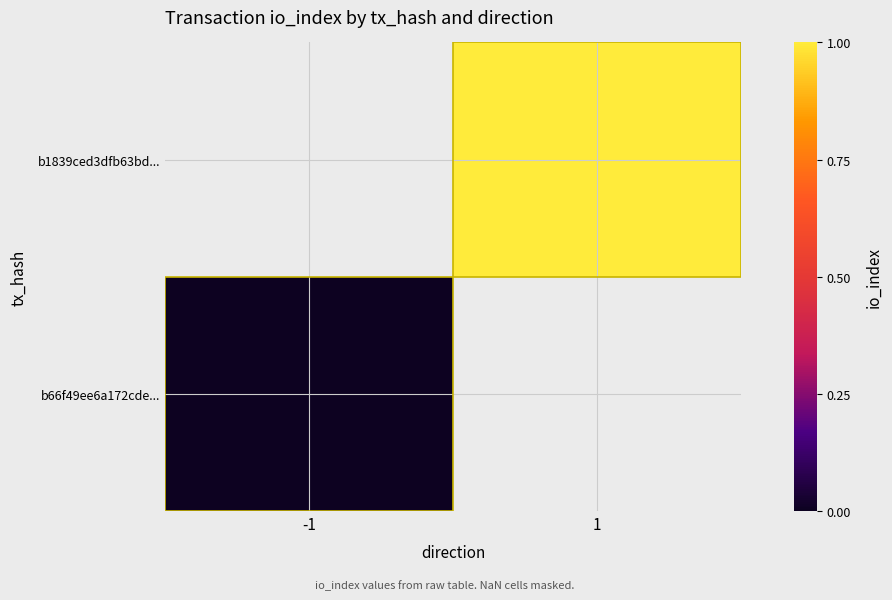

What is the maximum value shown in the chart?

1.0